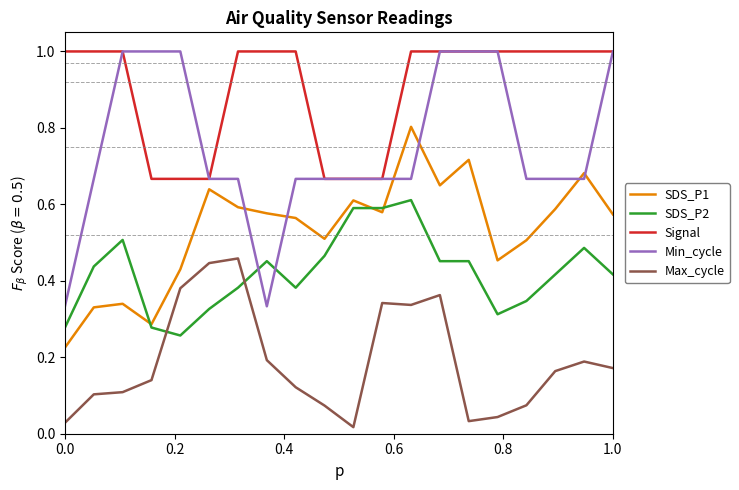

Which series has the largest range (max minus min)?

Min_cycle